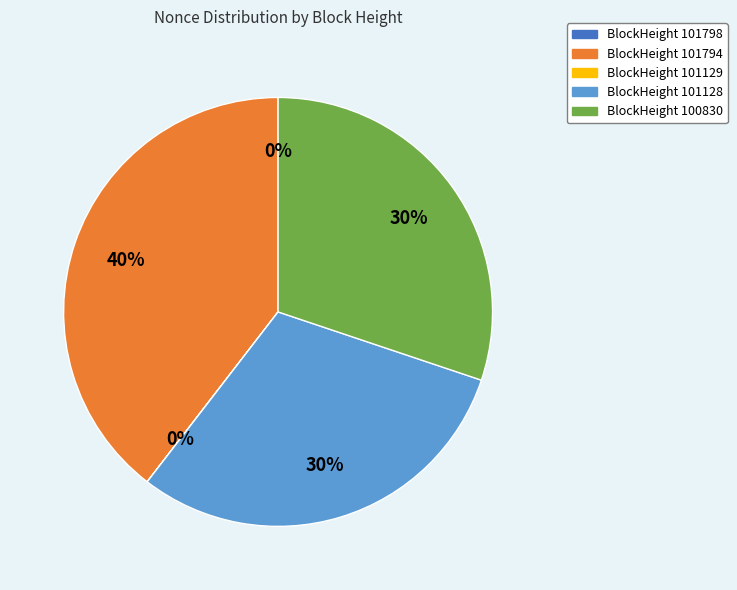

To the nearest percent, what is the difference between the largest and smallest slice percentages?

40%